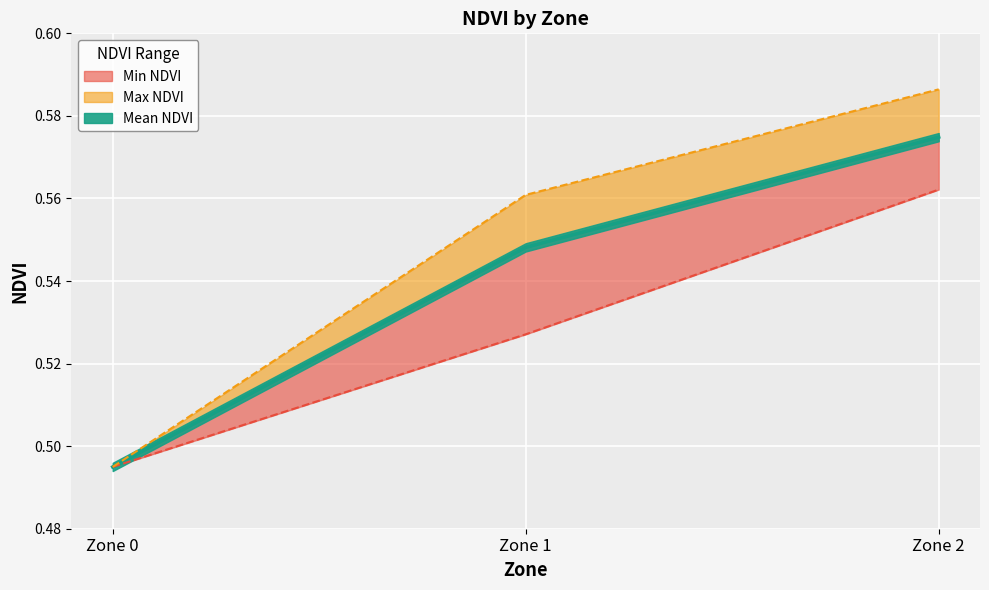

What is the maximum value shown in the chart?

0.6